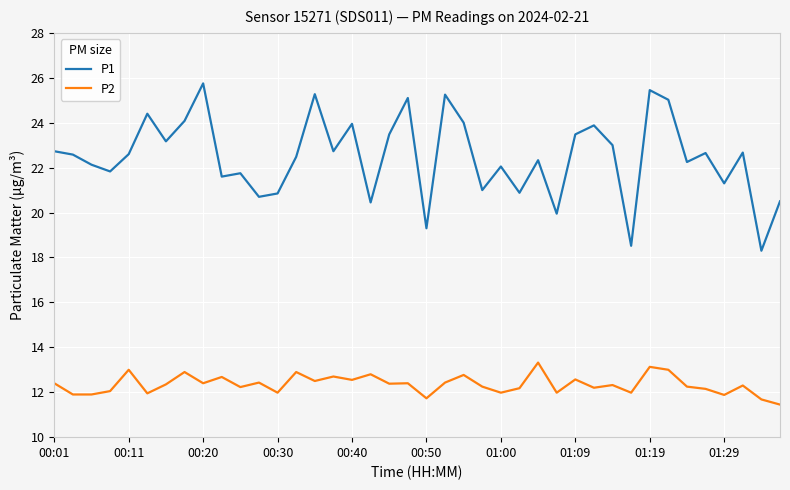

True or false: P1 and P2 cross at least once.

False